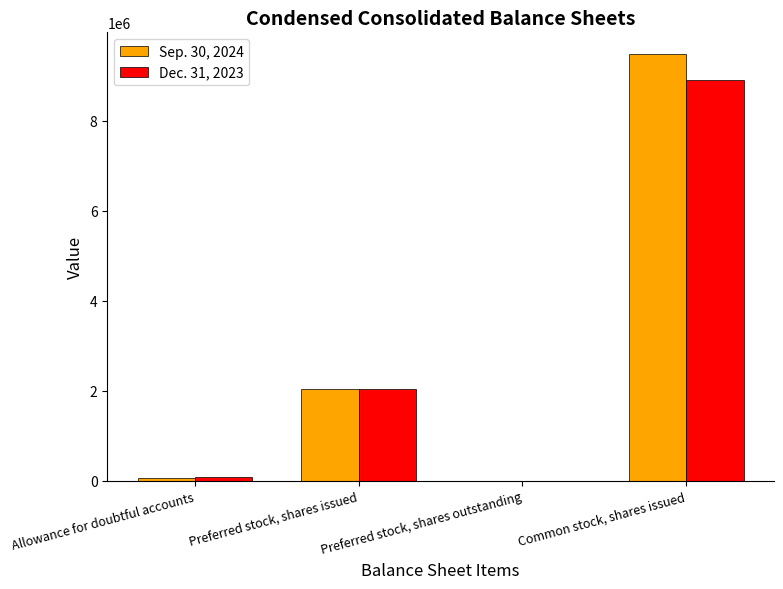

Reading right to left, transcribe all the data shown in this chart.

Sep. 30, 2024: 9485508	0	2045714	48889
Dec. 31, 2023: 8893220	0	2045714	81359